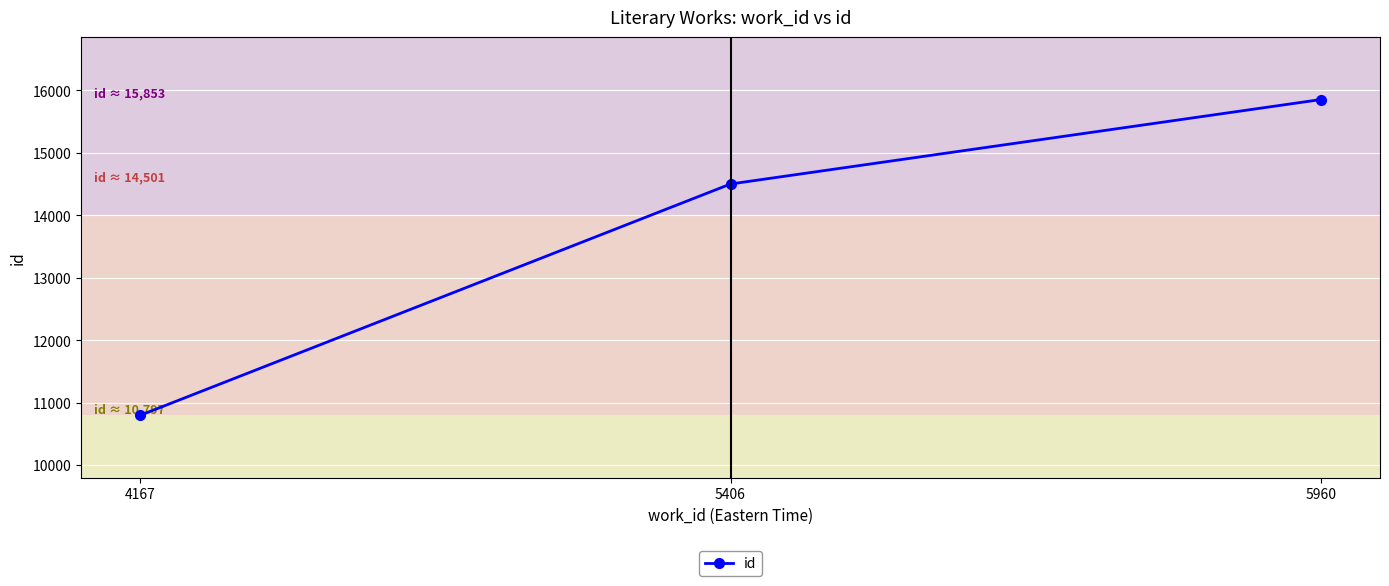

How many series are shown in this chart?

1